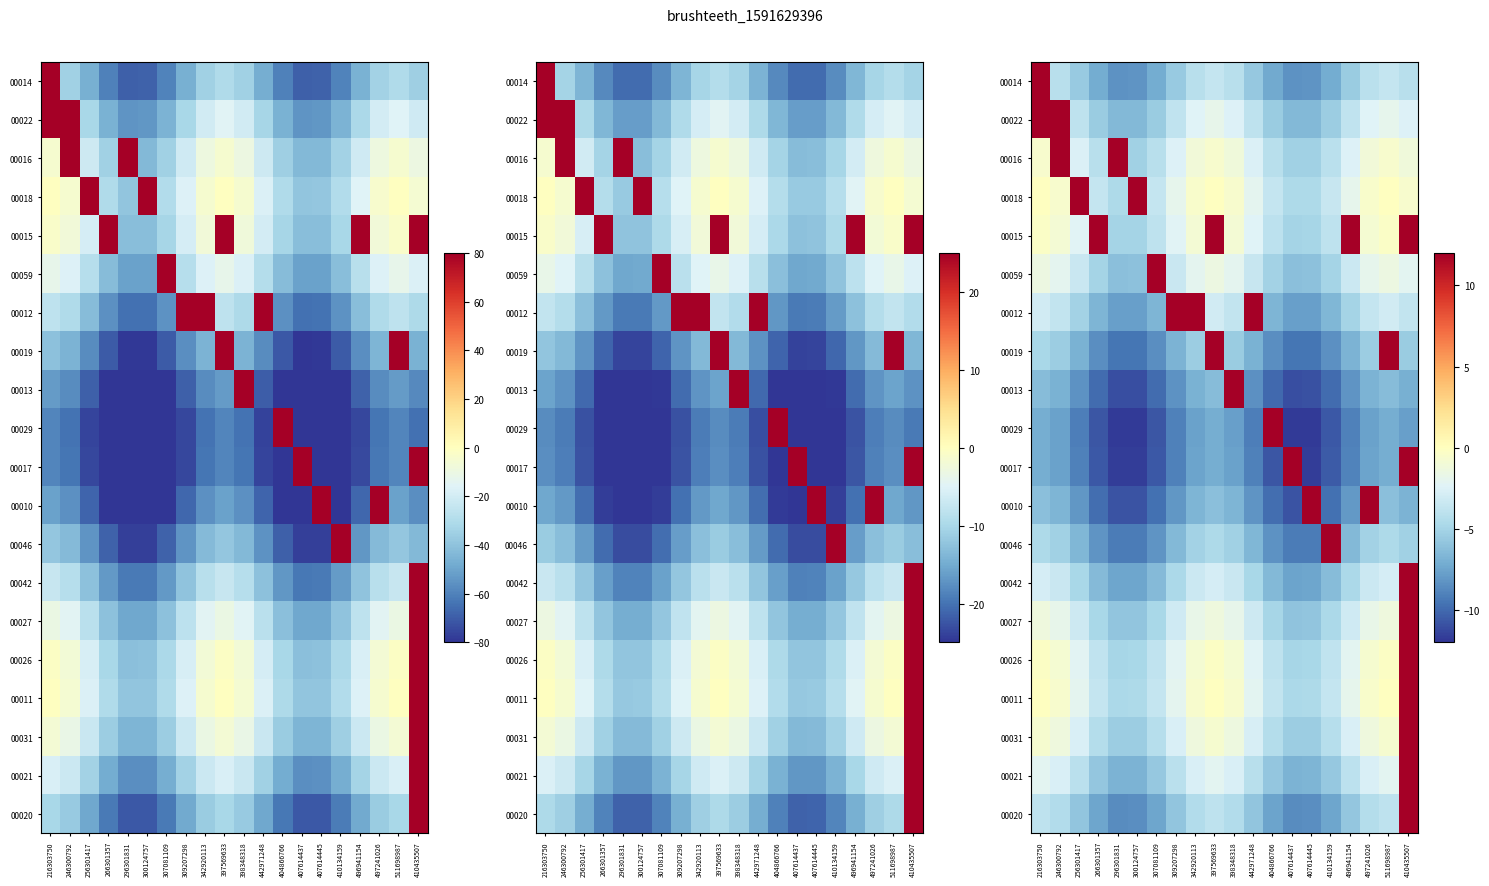

List the labels in order of 00029 value, smallest first.

407614437, 296301831, 300124757, 407614445, 266301357, 307081109, 410134159, 442971248, 256301417, 309207298, 496941154, 410435507, 398348318, 246300792, 342920113, 497241026, 511698987, 397569633, 216303750, 404866766